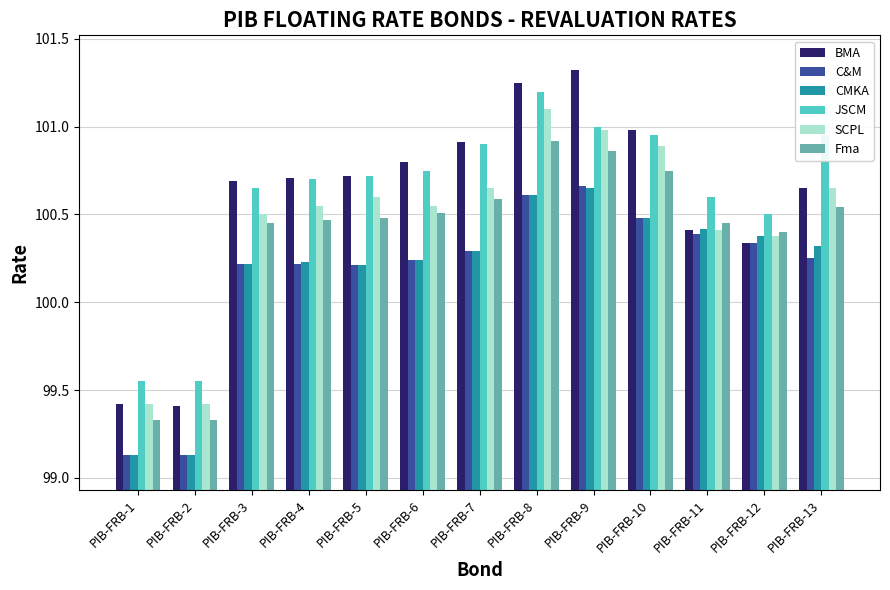

What is the total value across all series at PIB-FRB-6?

603.1